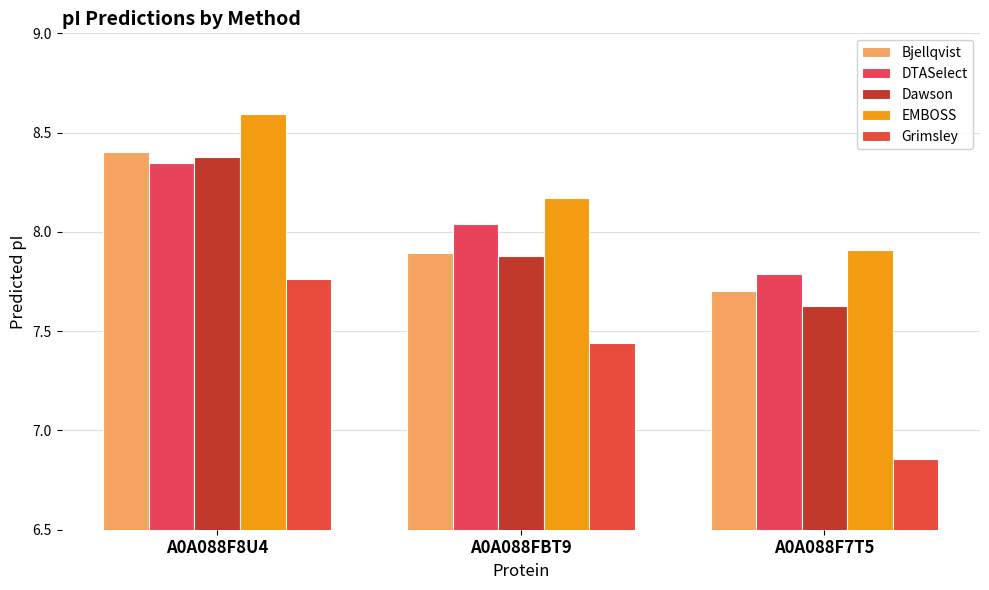

The value of DTASelect at A0A088FBT9 is 5.6. True or false?

False